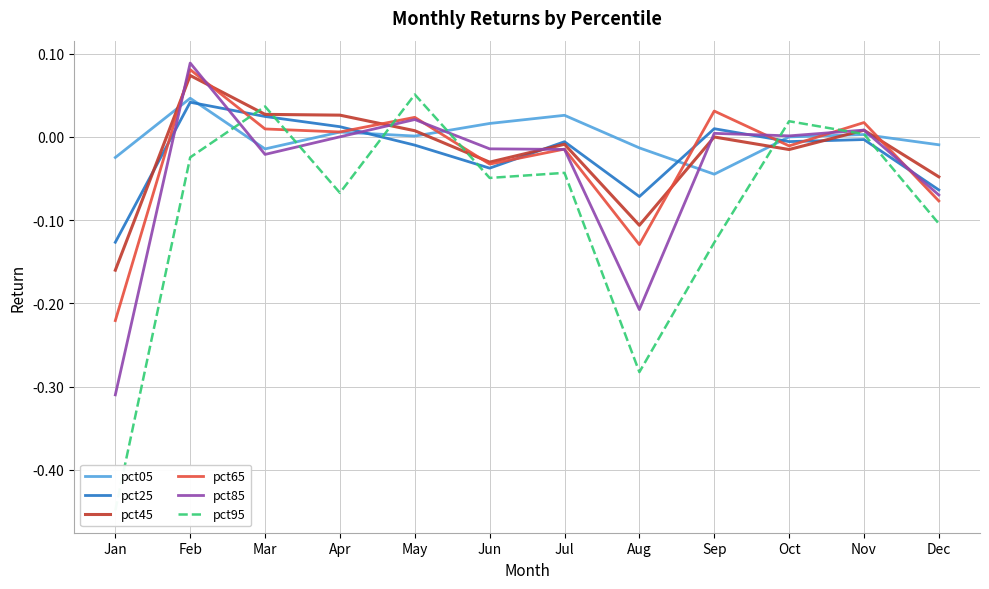

What is the value of the pct25 point at the 8th from the left?

-0.1